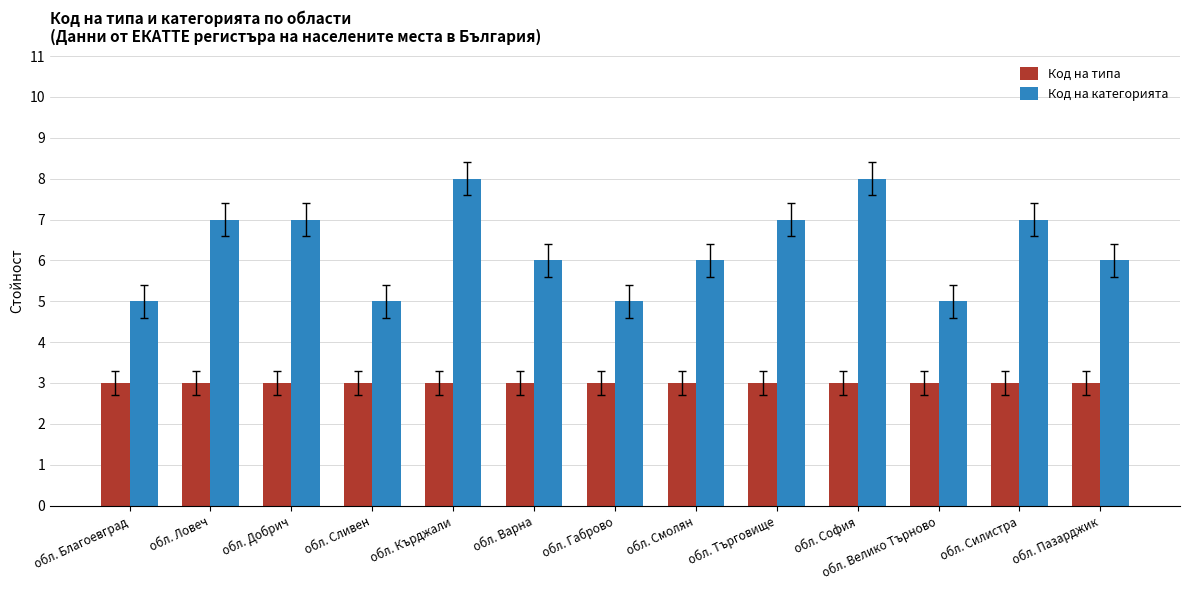

What is the greatest value displayed?

8